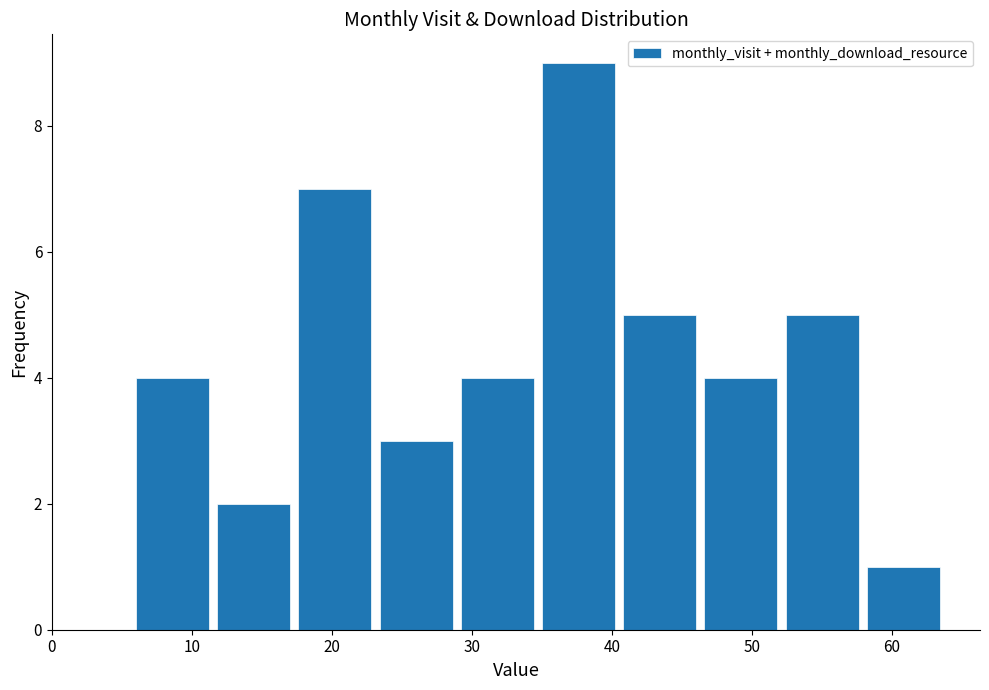

How tall is the bar that spans 35.0 to 40.8 on the x-axis? Neither the bar edges nor the heights are printed on the chart, so give them approximately, as read against the axes.

9